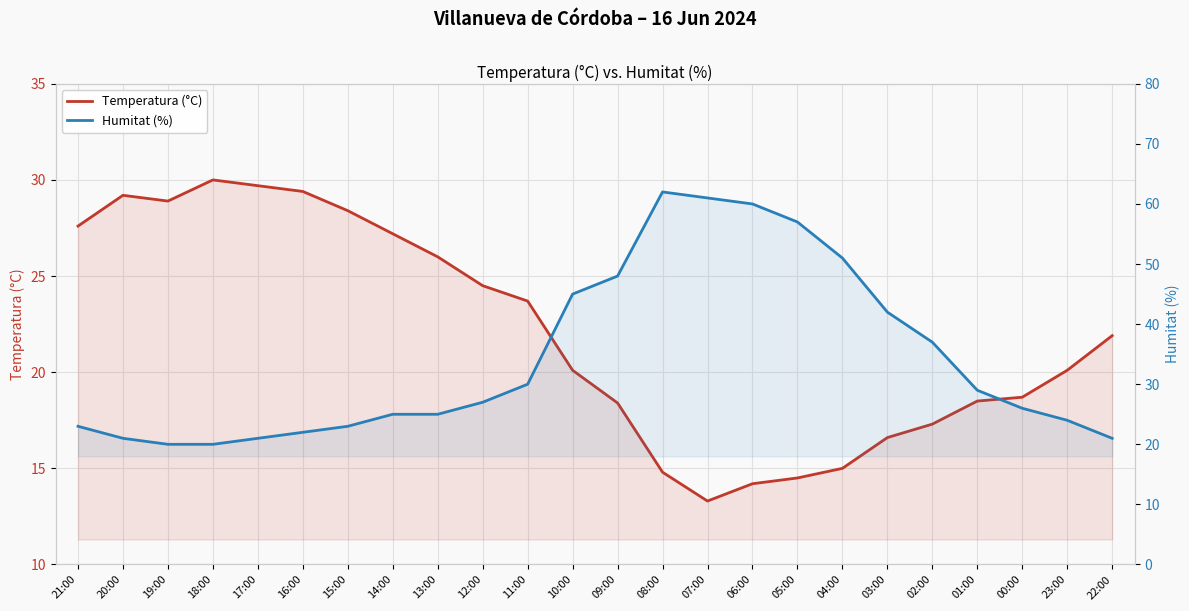

What is the total value across all series at 06:00?

74.2